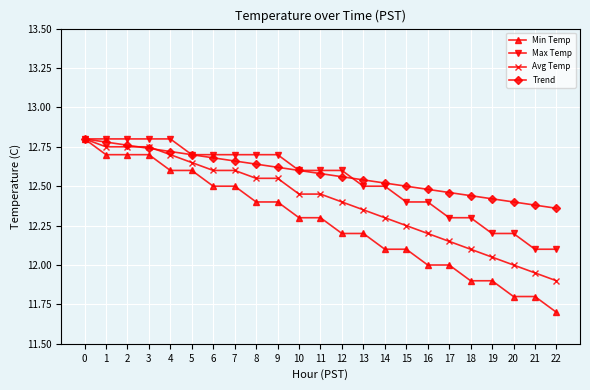

What is the difference between the highest and lowest values at 19?

0.5